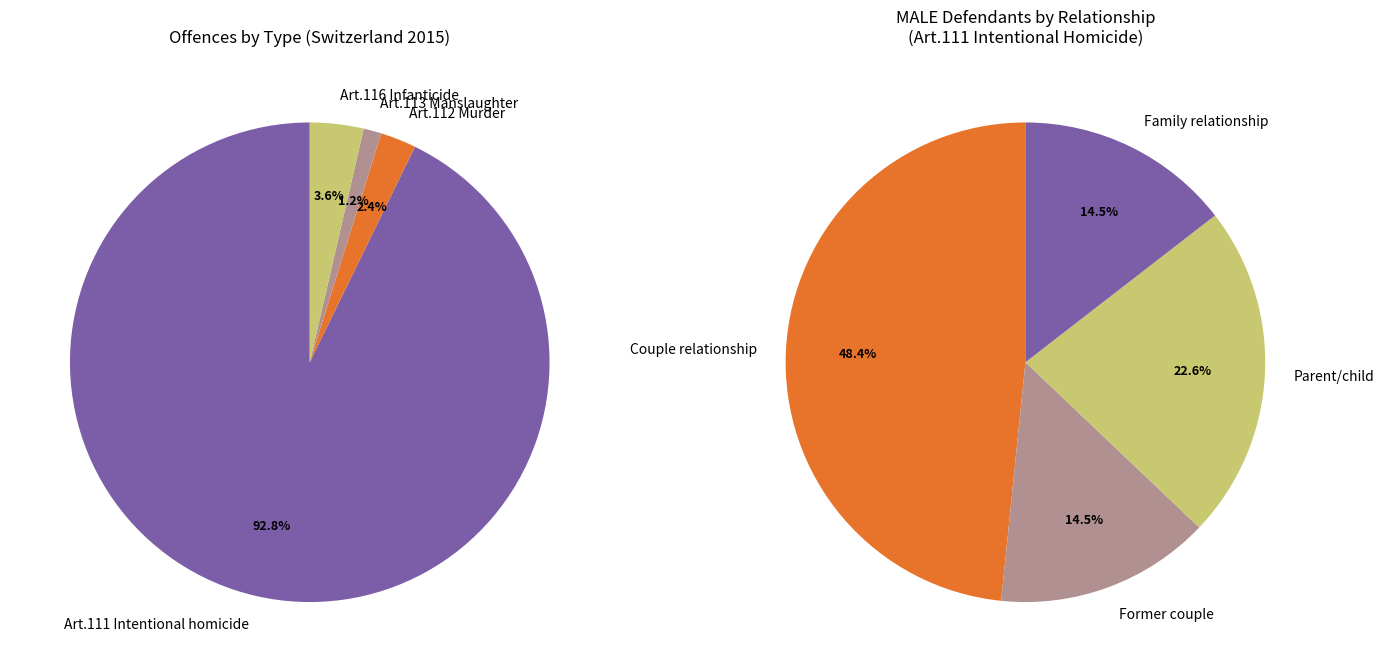

Is there any slice that represents more than half of the pie?

No